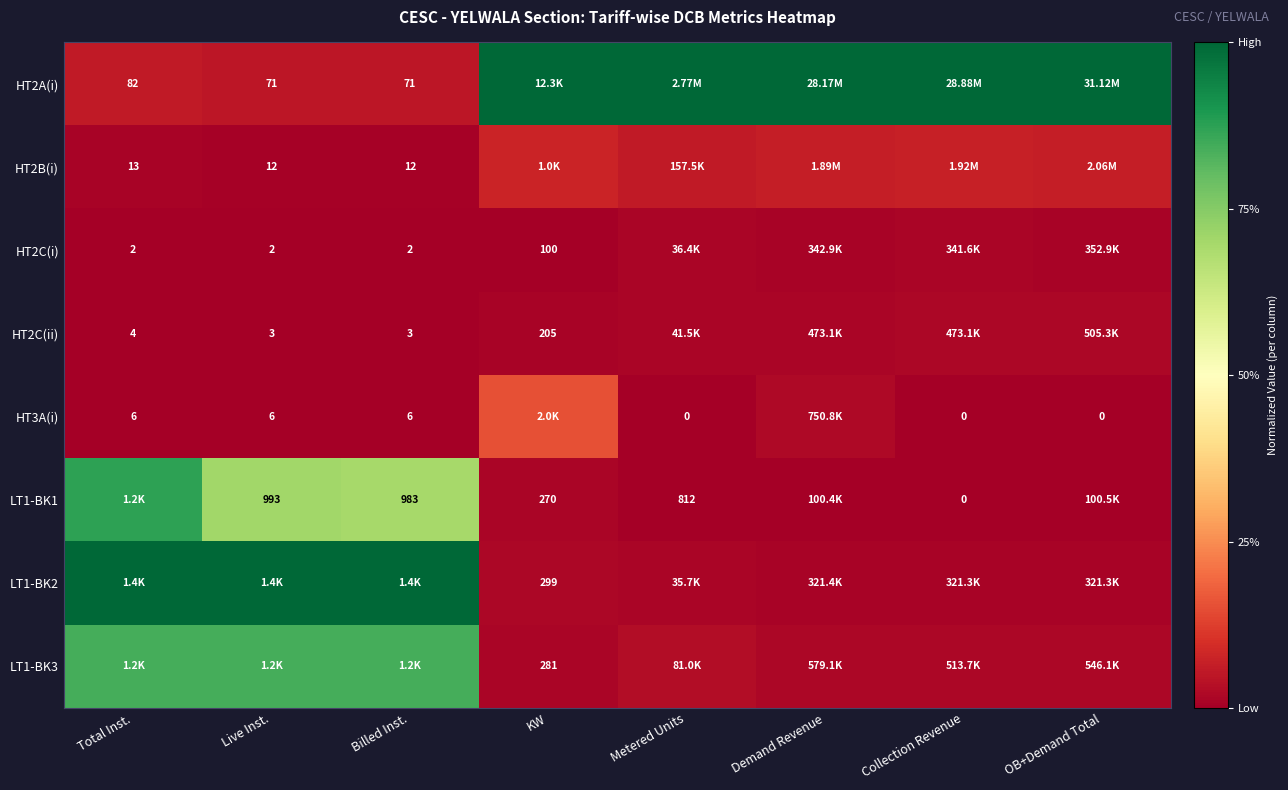

How many series are shown in this chart?

8